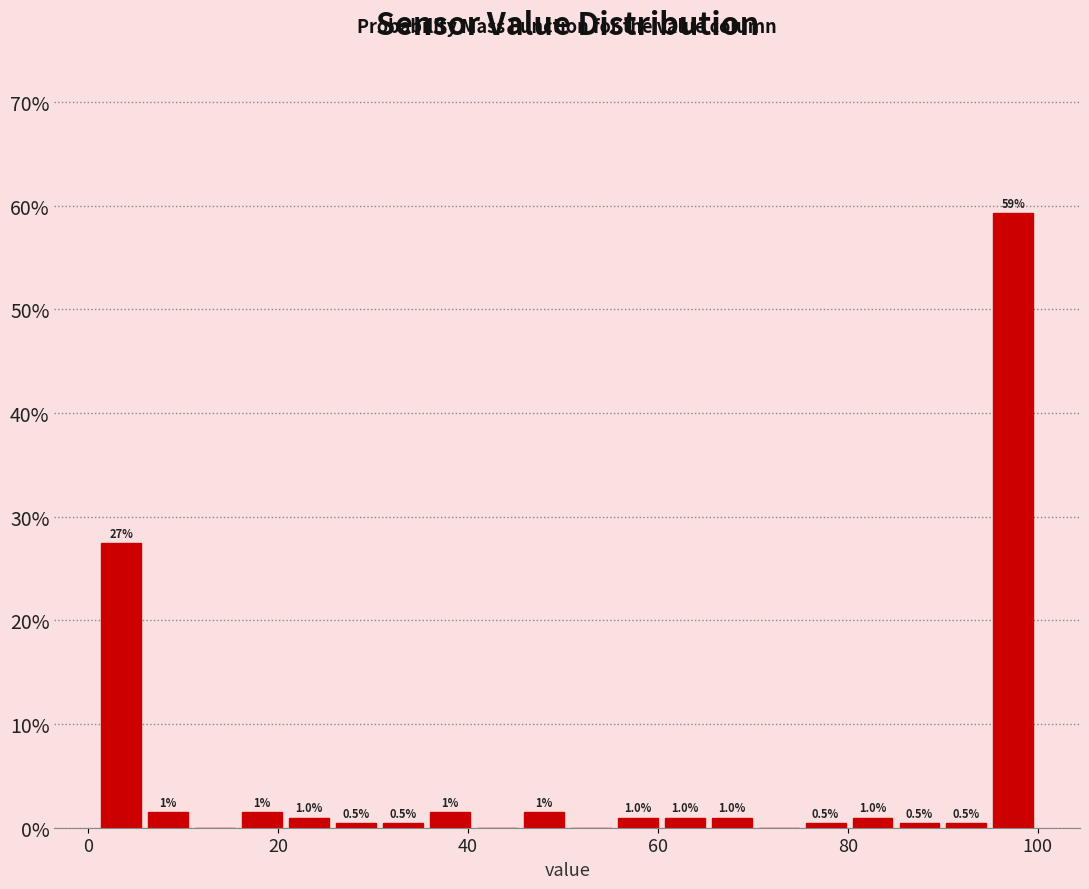

Around what value on the x-axis is the tallest bar? Give the approximate position of its centre, as read against the axis.

98